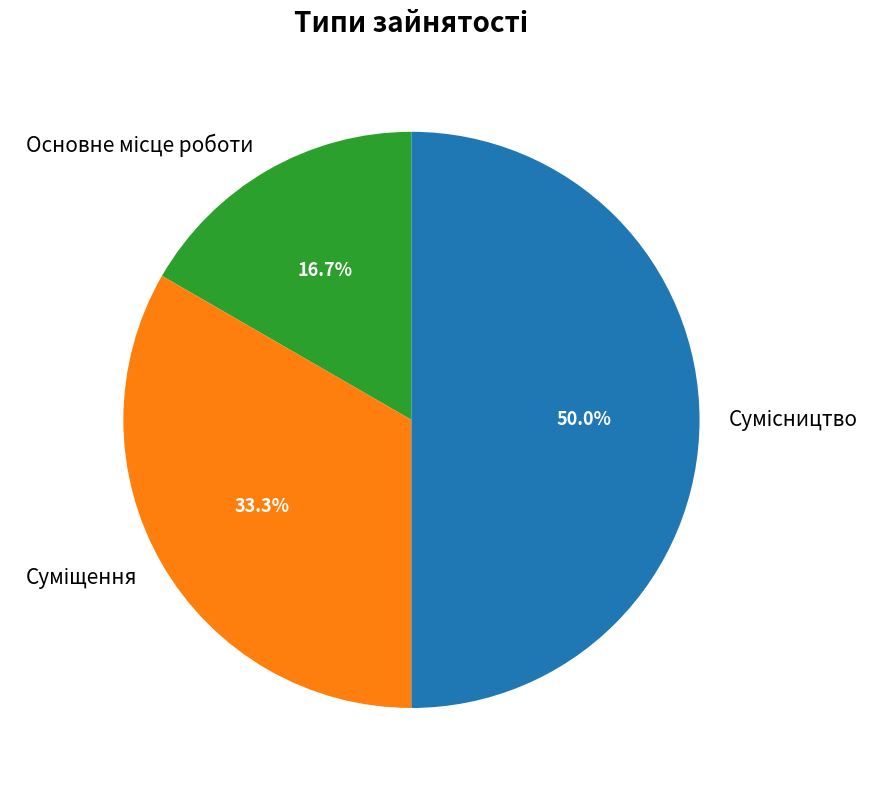

What is the ratio of the value at Сумісництво to the value at Суміщення?

1.5